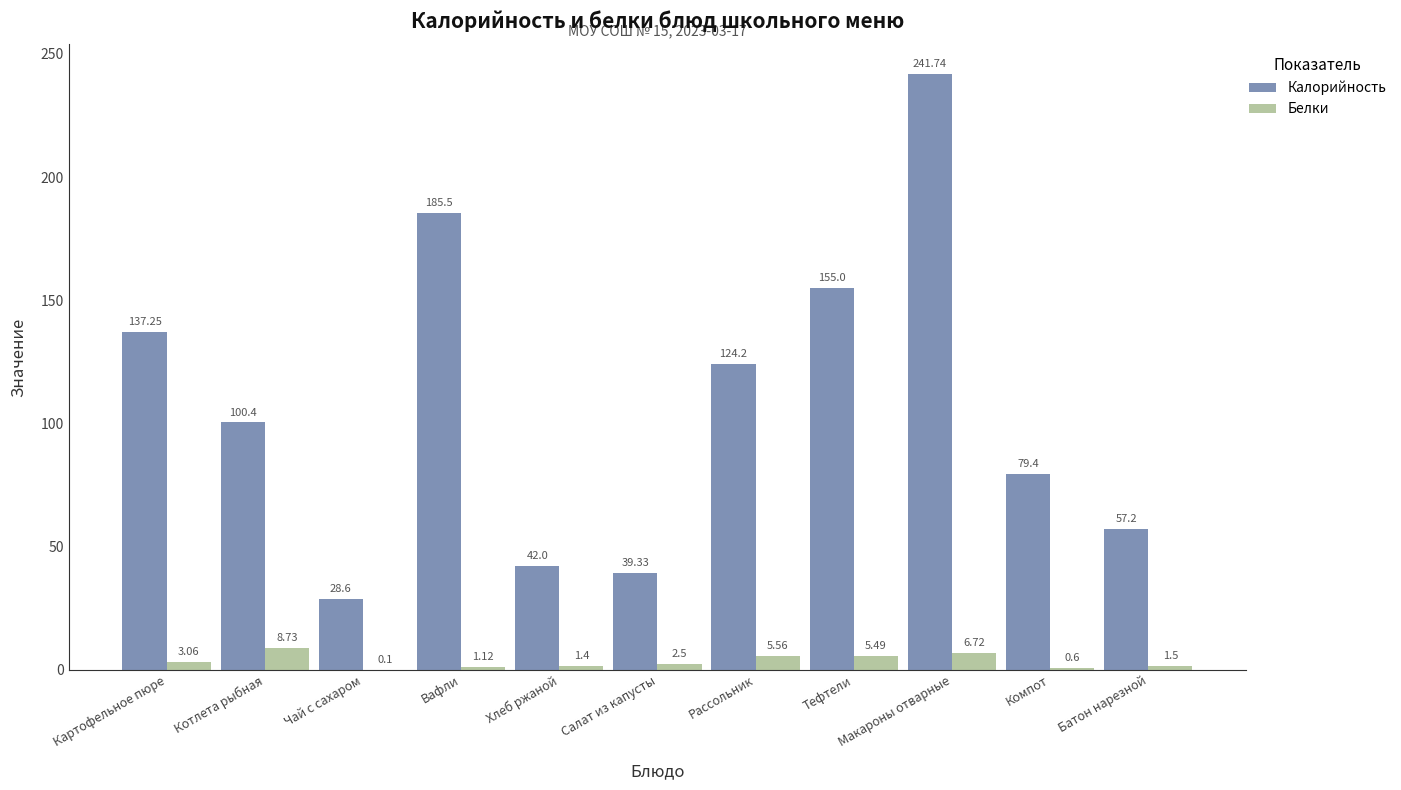

What is the total value across all series at Салат из капусты?

41.8